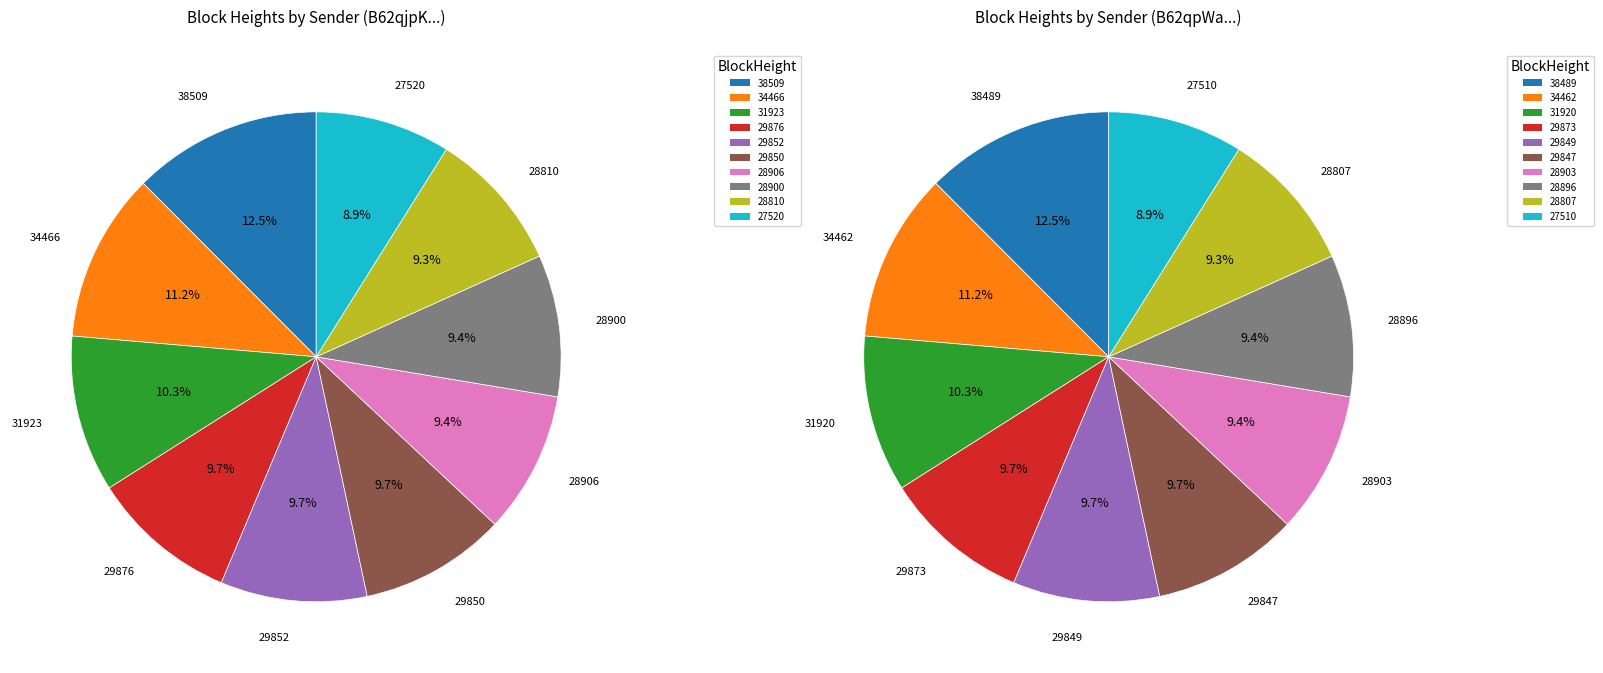

Count the number of slices in the pie.

10